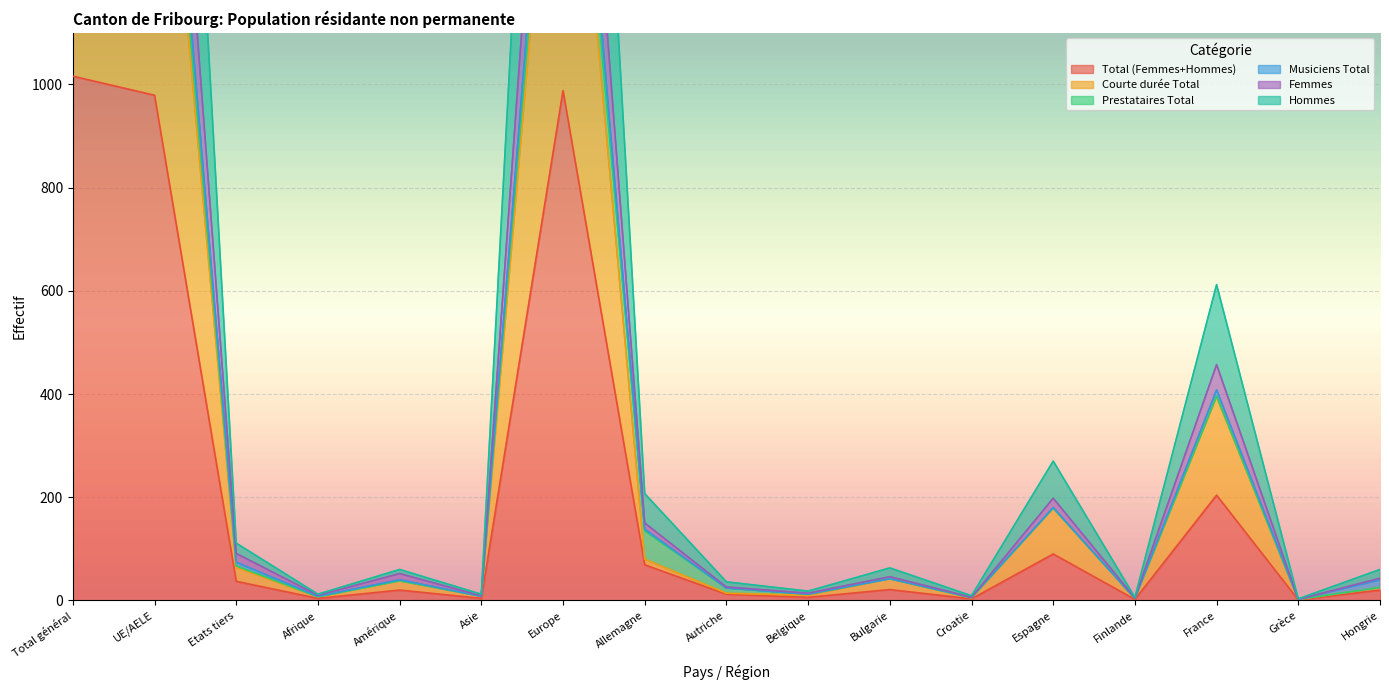

Is it true that Total (Femmes+Hommes) equals 1363 at Total général?

False